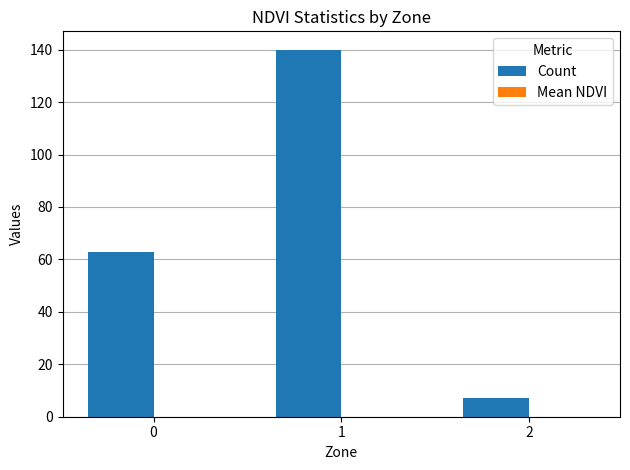

What is the sum of all Count values?

210.0